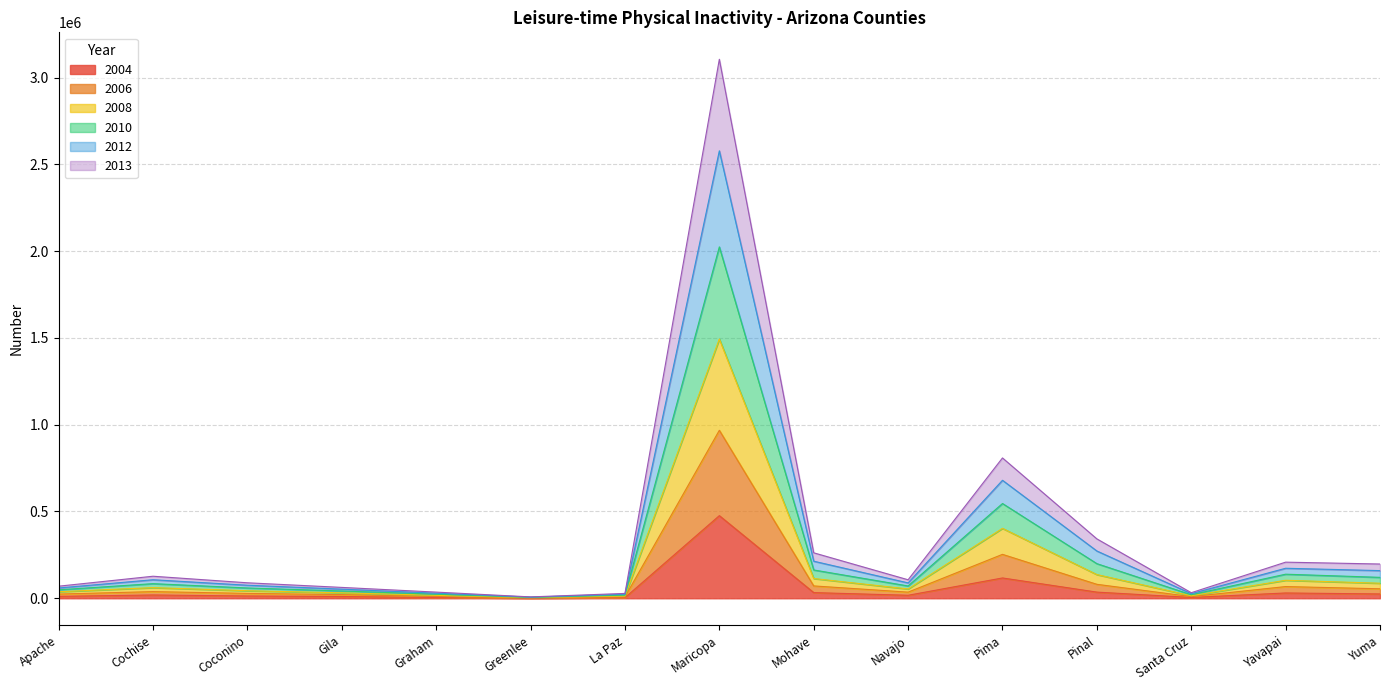

What are all the series names shown in the legend?

2004, 2006, 2008, 2010, 2012, 2013